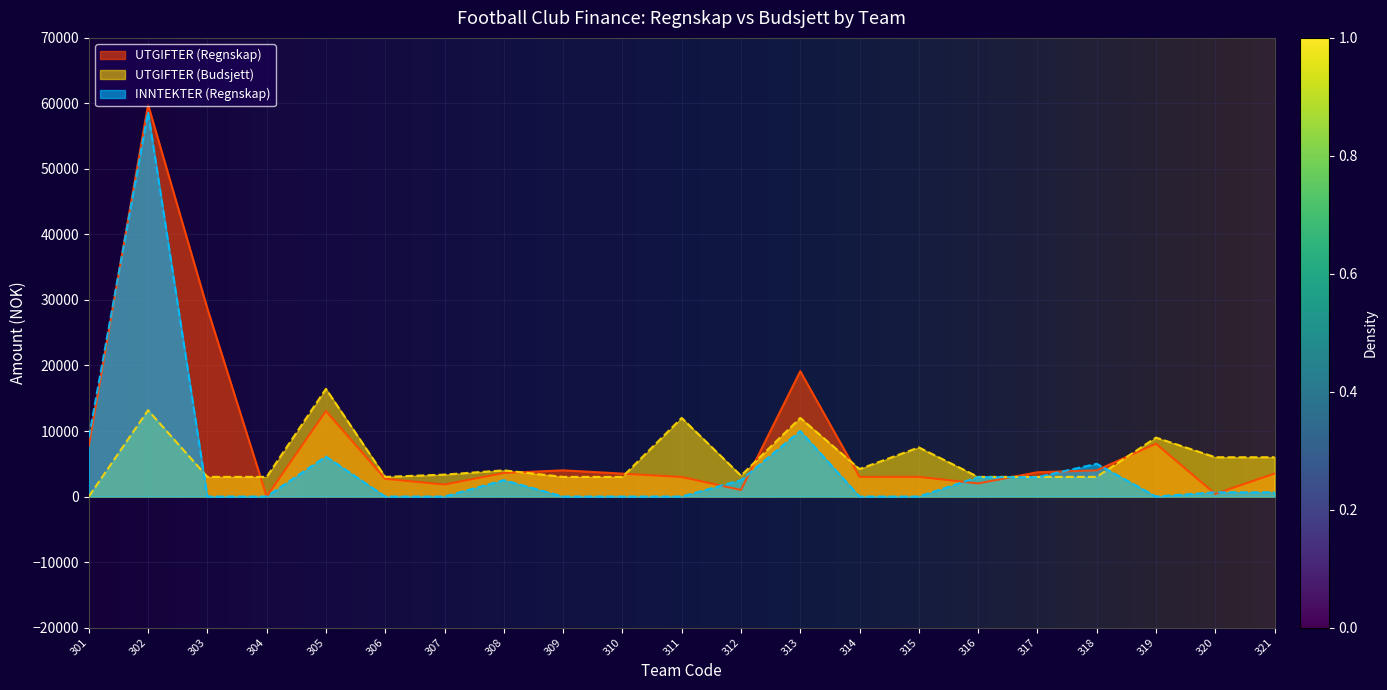

Rank the categories by UTGIFTER (Regnskap) value from highest to lowest.

302, 303, 313, 305, 319, 301, 309, 318, 317, 308, 310, 321, 314, 315, 311, 306, 316, 307, 312, 320, 304